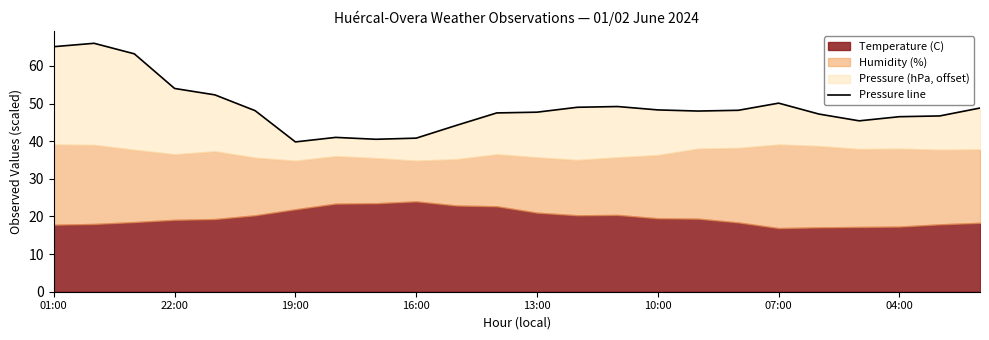

What is the sum of all values?

1177.6